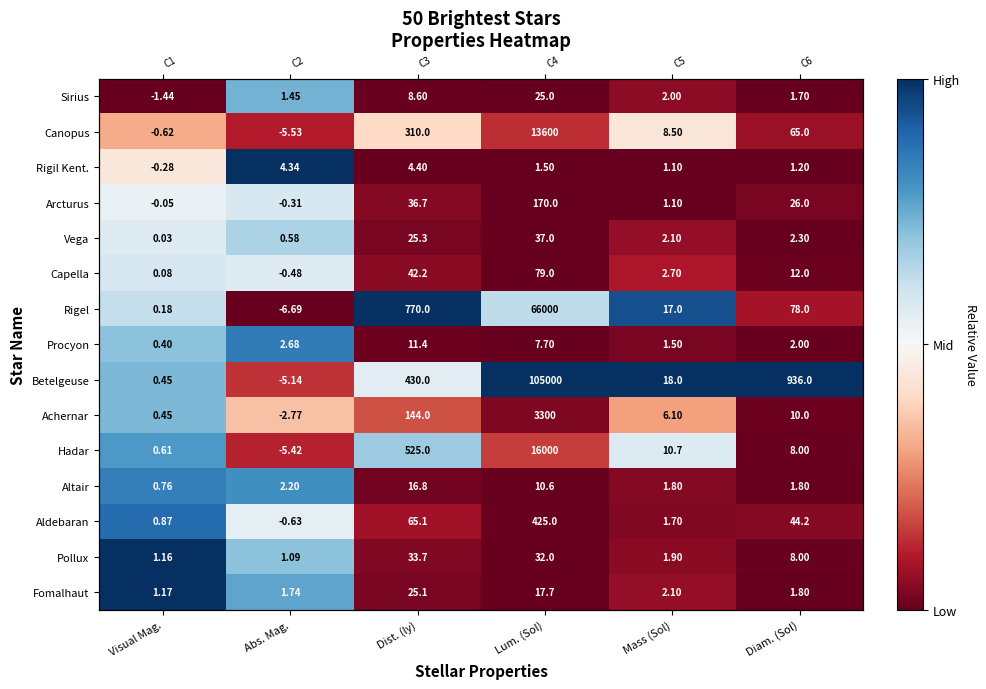

Which has a higher value, Abs. Mag. or Mass (Sol)?

Abs. Mag.